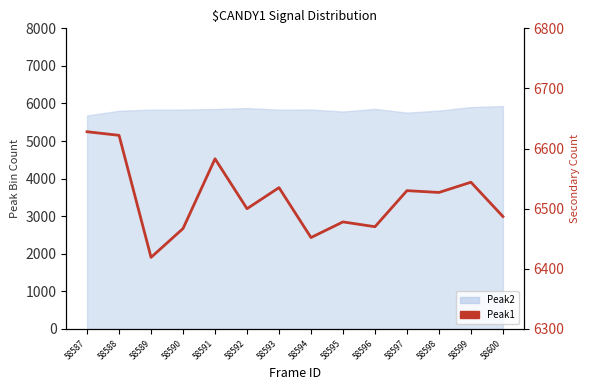

Is it true that the value at 58588 is 6622?

True